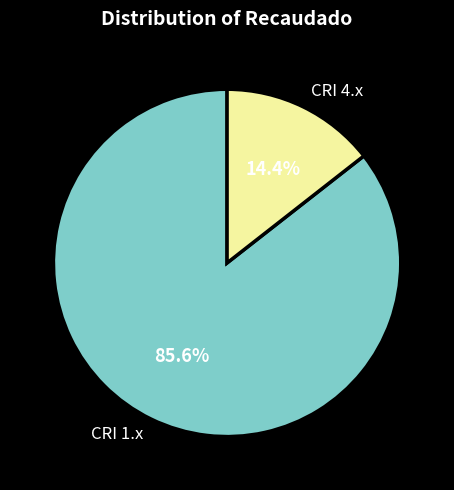

Which slice represents more than half of the pie?

CRI 1.x